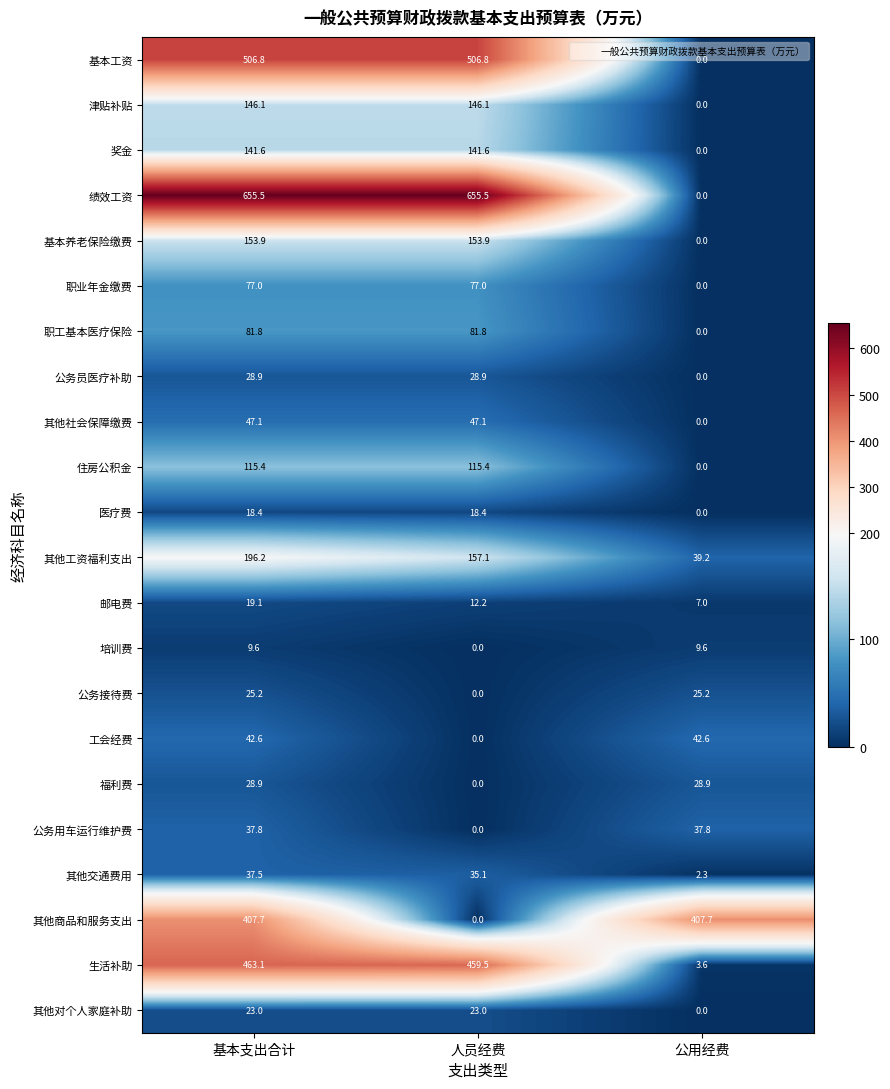

What is the difference between the maximum and minimum values in the 培训费 series?

9.6